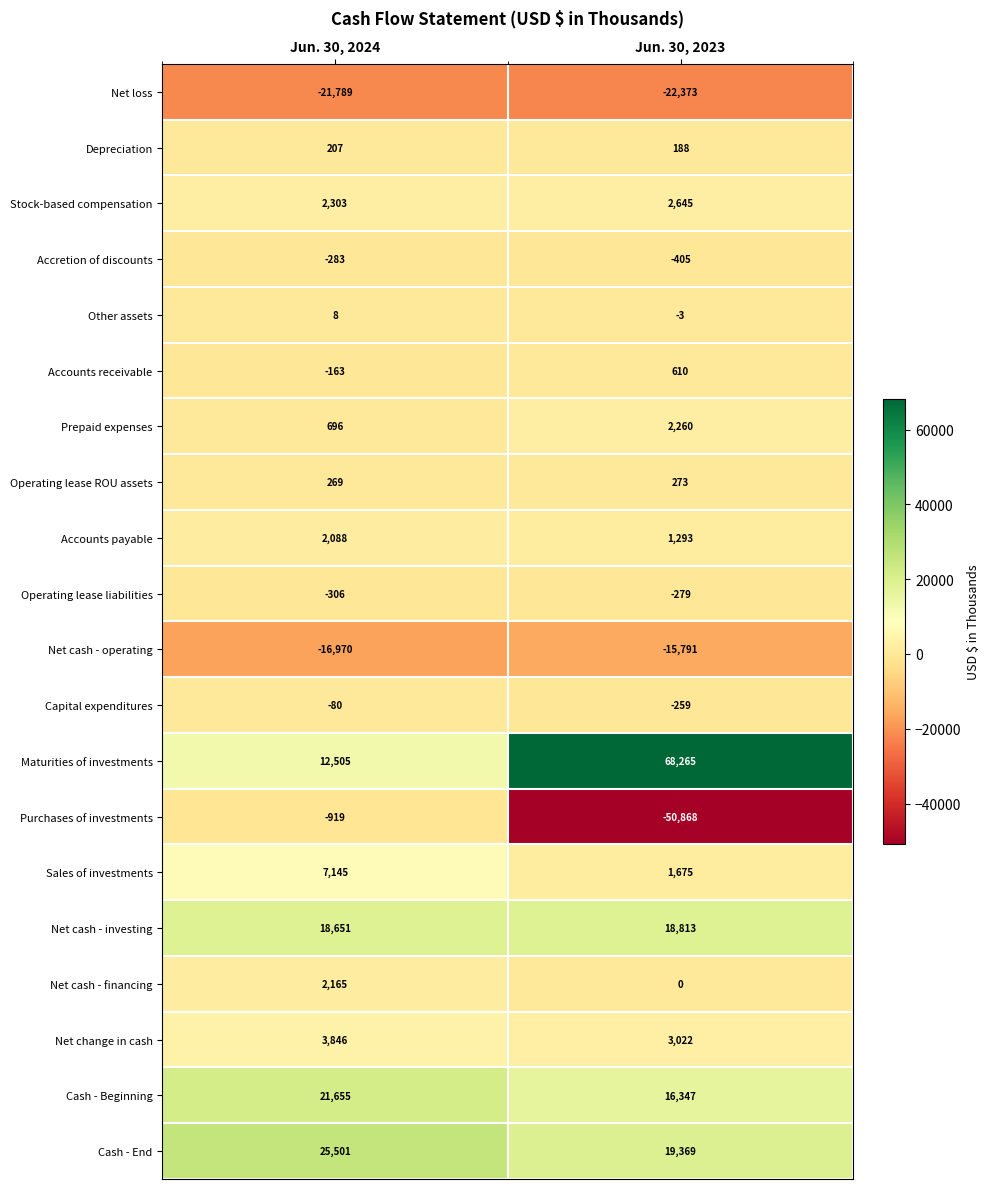

What is the average value of the Accretion of discounts series?

-344